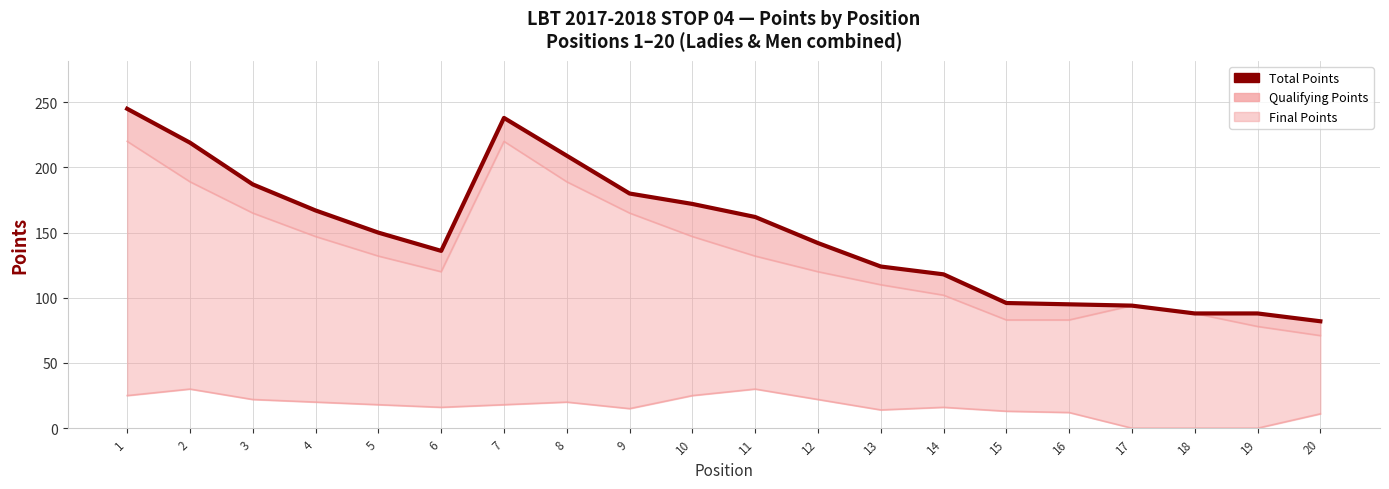

Which series changed the most between 6 and 8?

Total Points